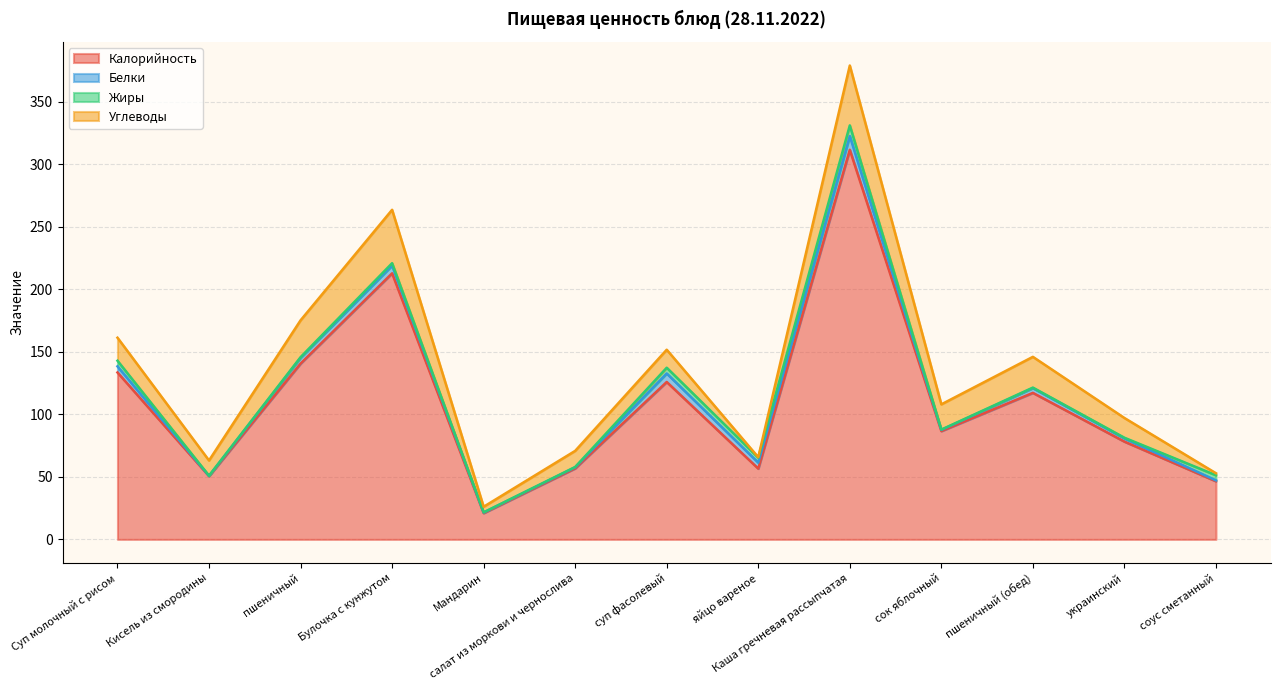

What is the value of the Калорийность point at the 3rd from the left?

140.6